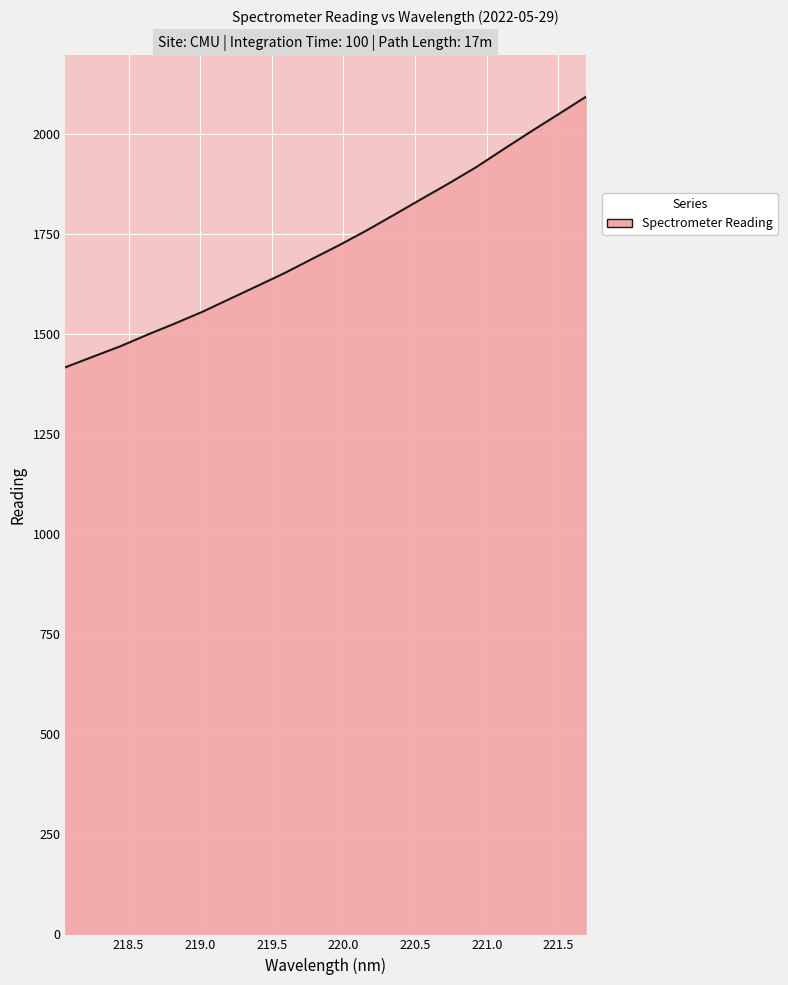

What is the difference between the maximum and minimum values?

675.5